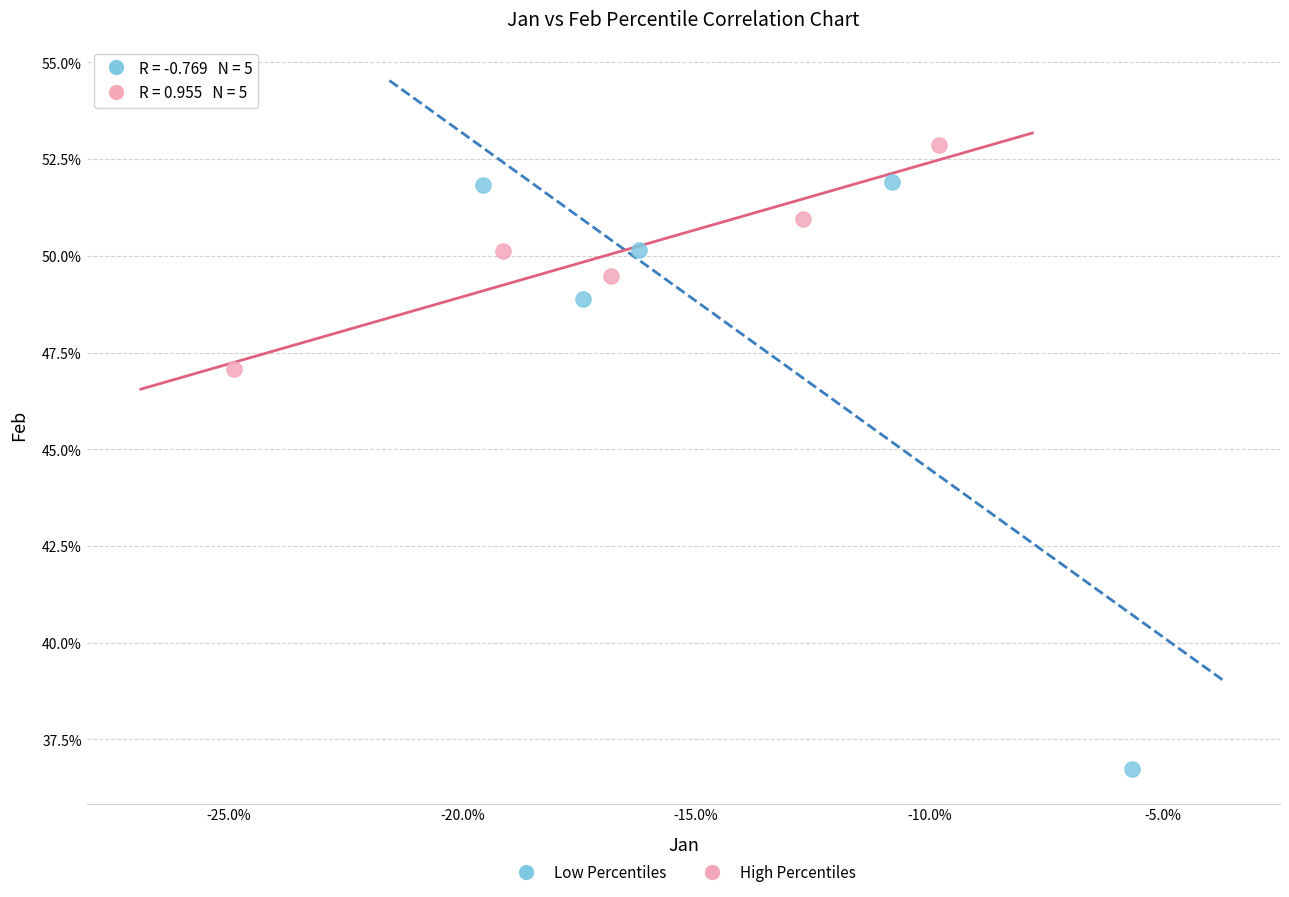

Which series reaches the maximum Y coordinate?

High Percentiles